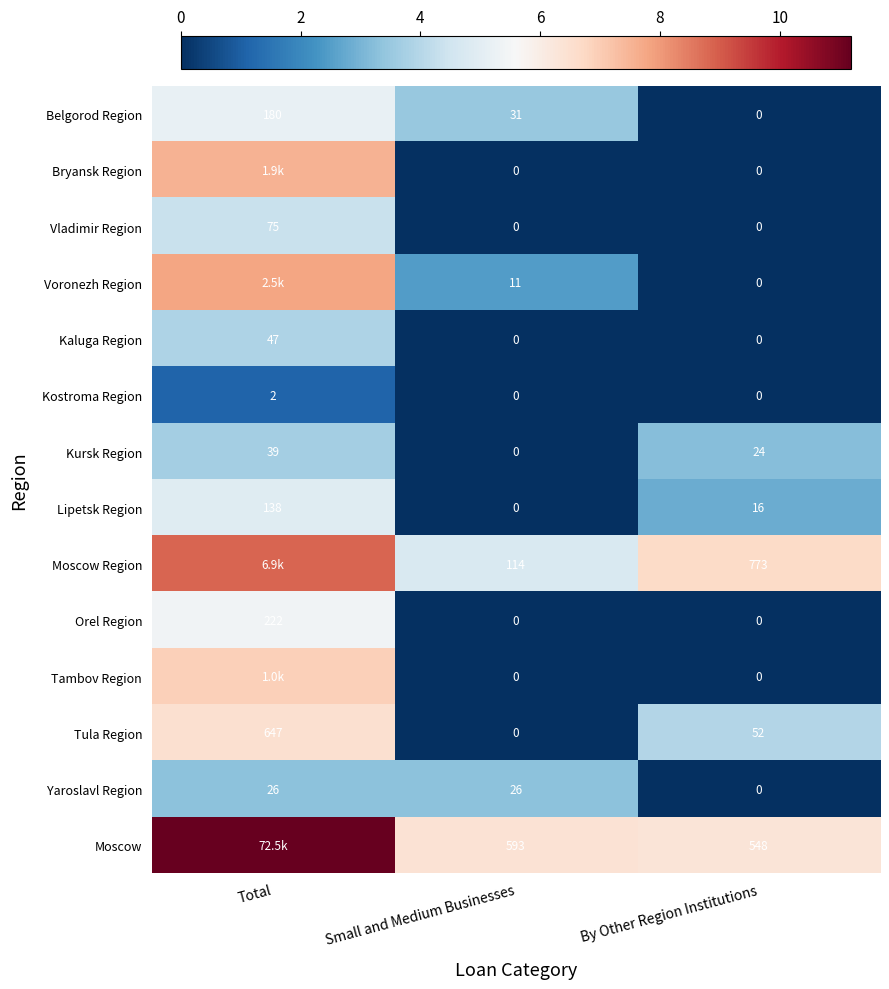

Between Small and Medium Businesses and By Other Region Institutions, which series saw the biggest shift?

Moscow Region